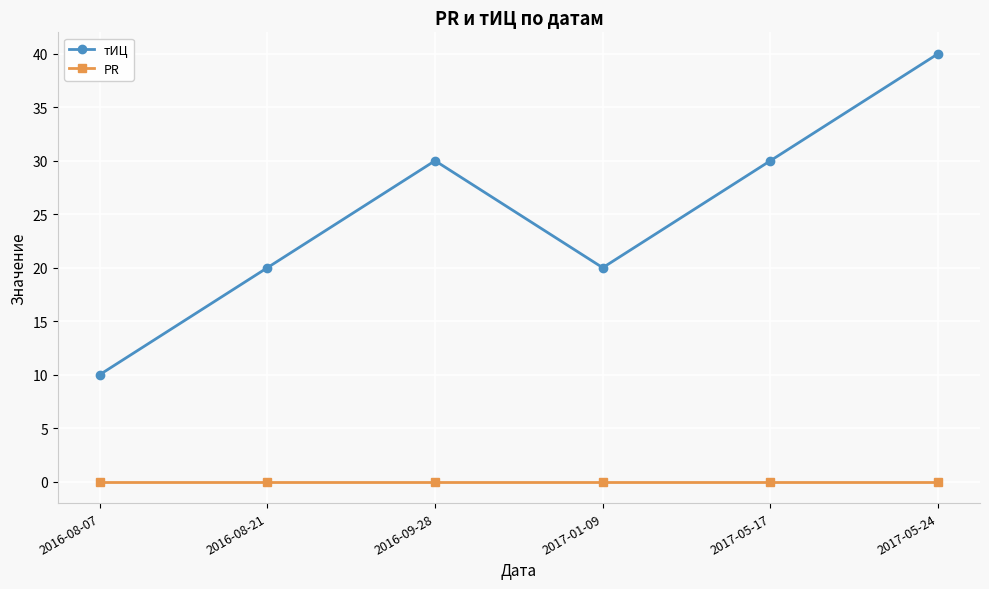

The value of тИЦ at 2017-05-17 is 30. True or false?

True